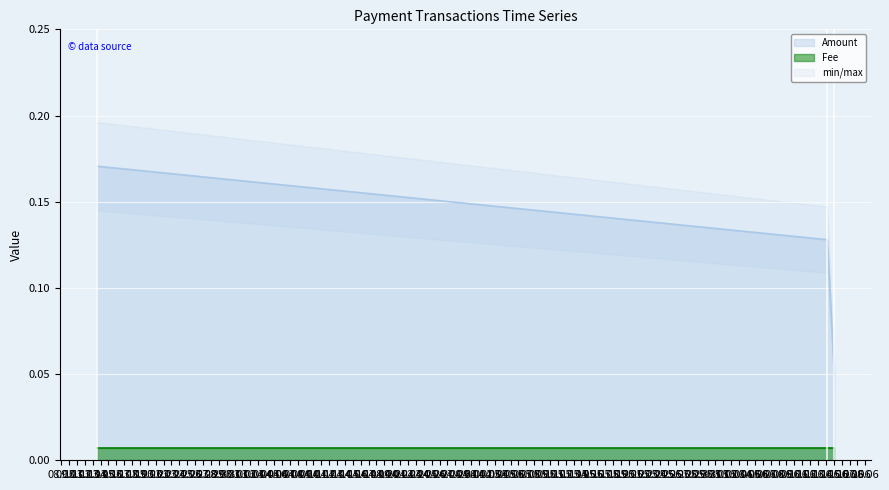

How many values are between 0 and 1?

3